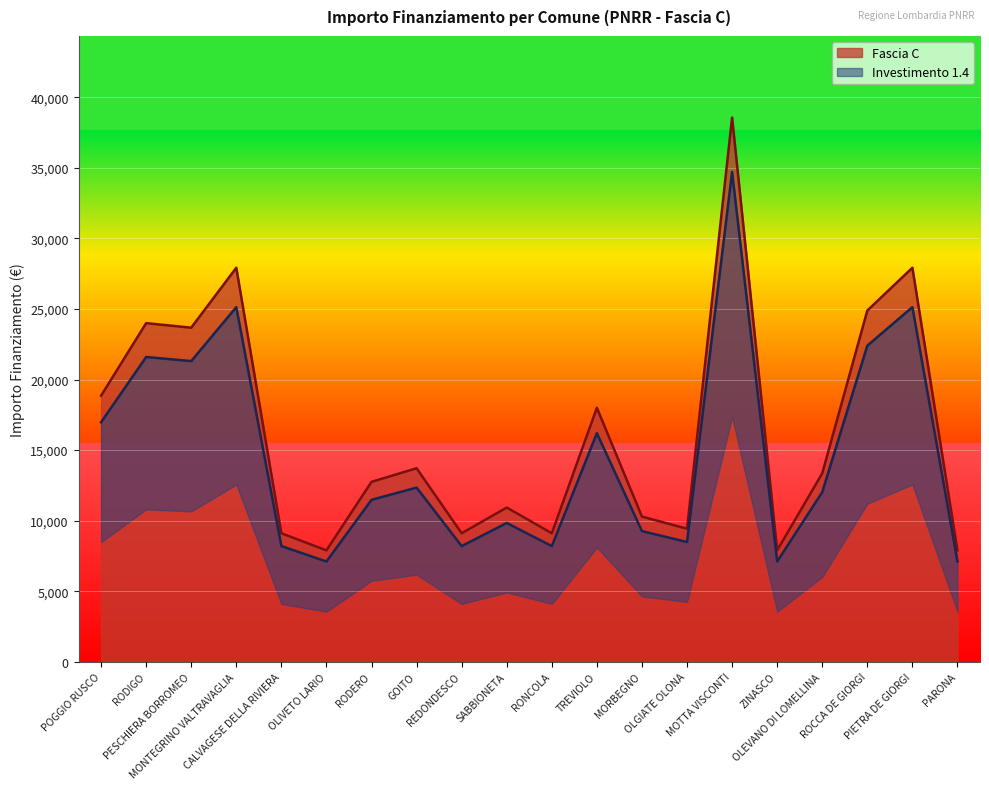

What is the difference between the second highest and second lowest values in the Fascia C series?

20031